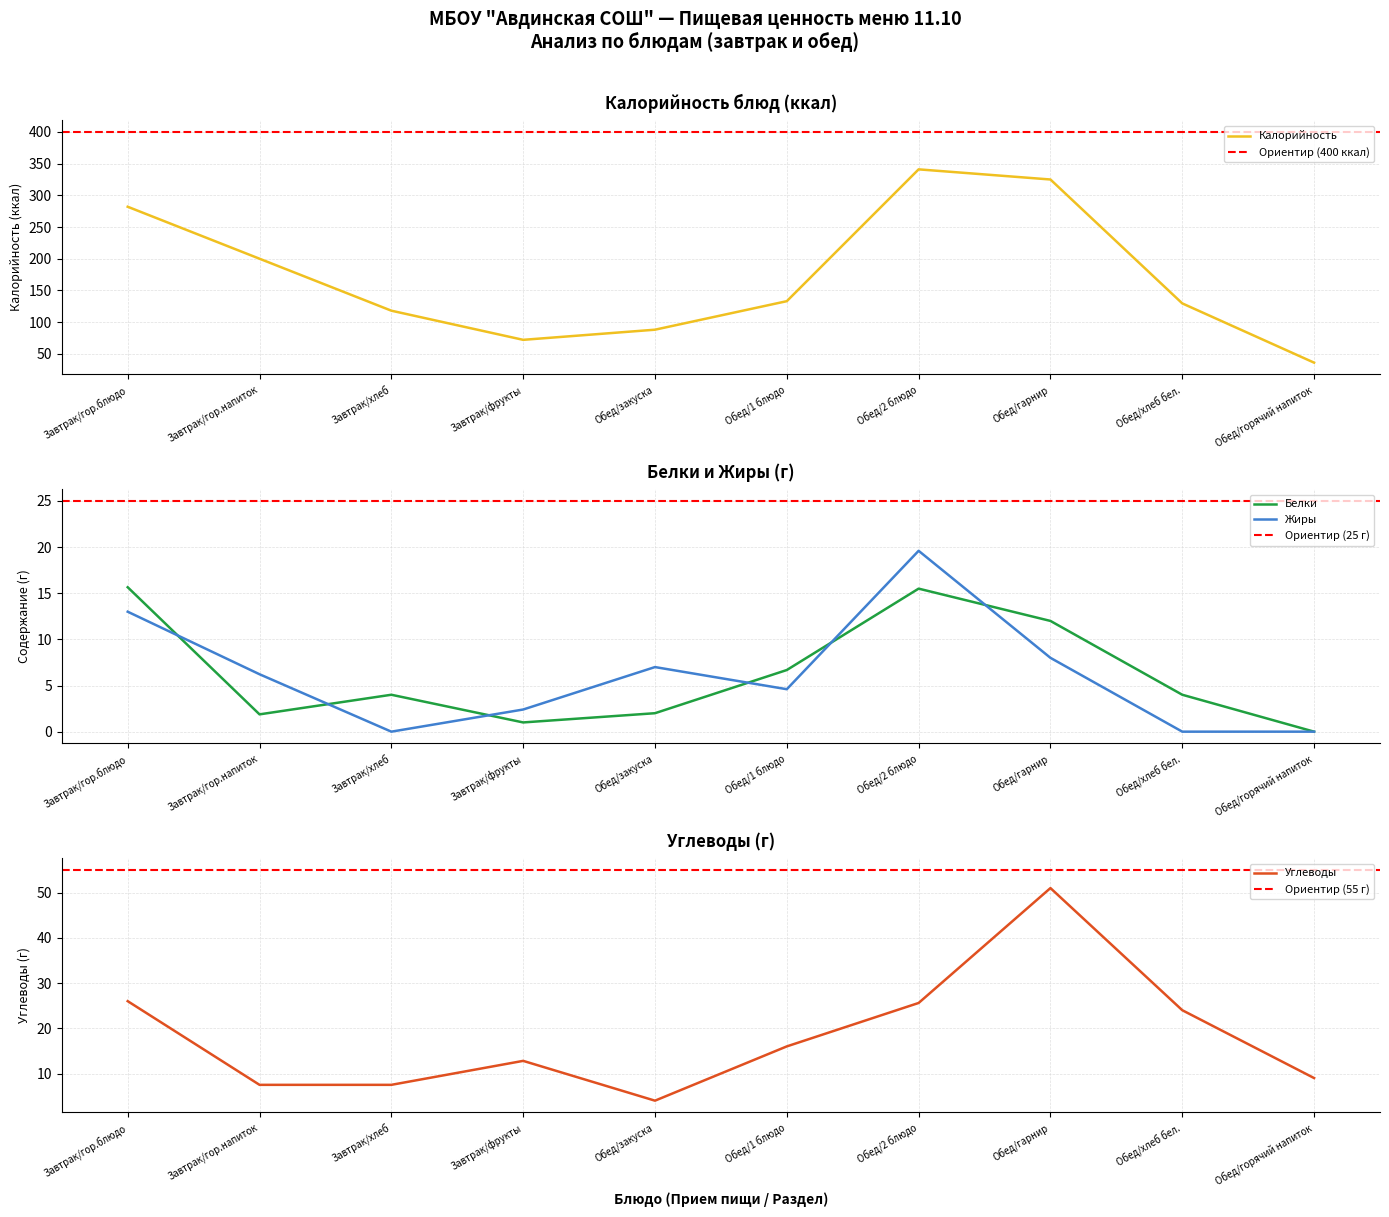

Count the number of categories in the chart.

10